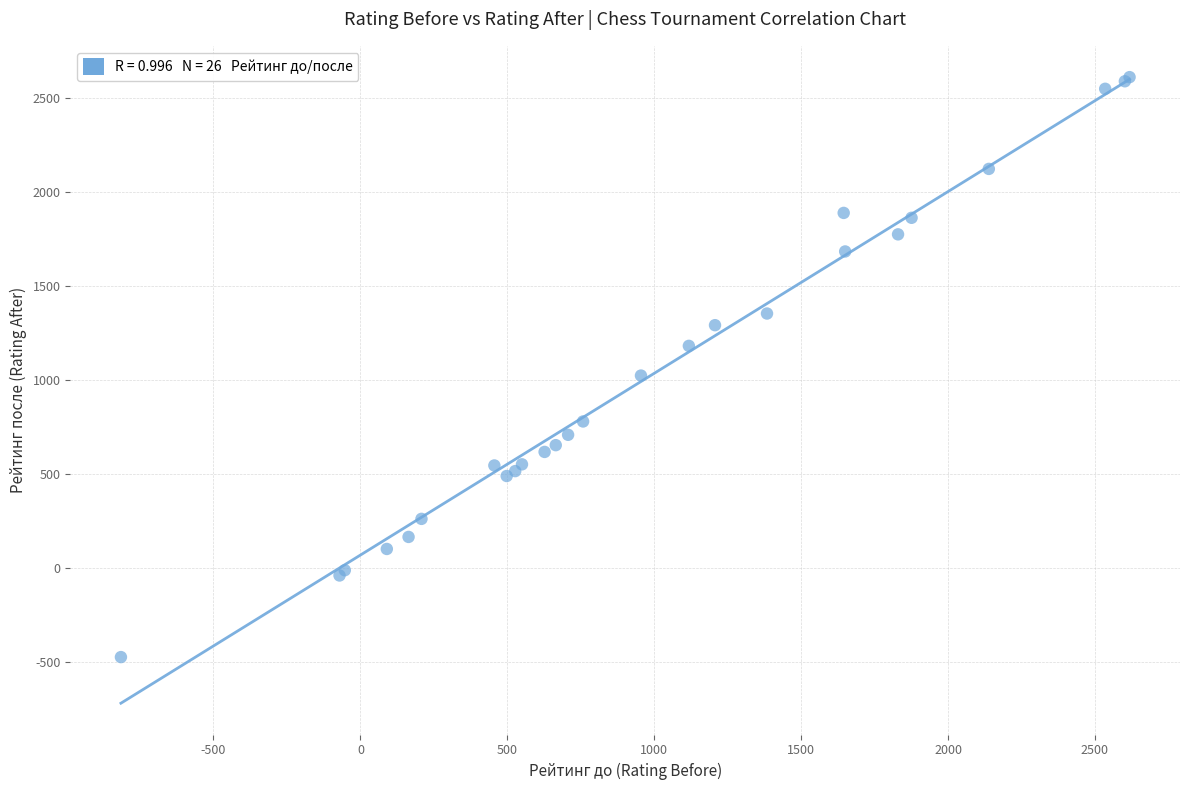

What Y value in the scatter plot is closest to 1067?

1022